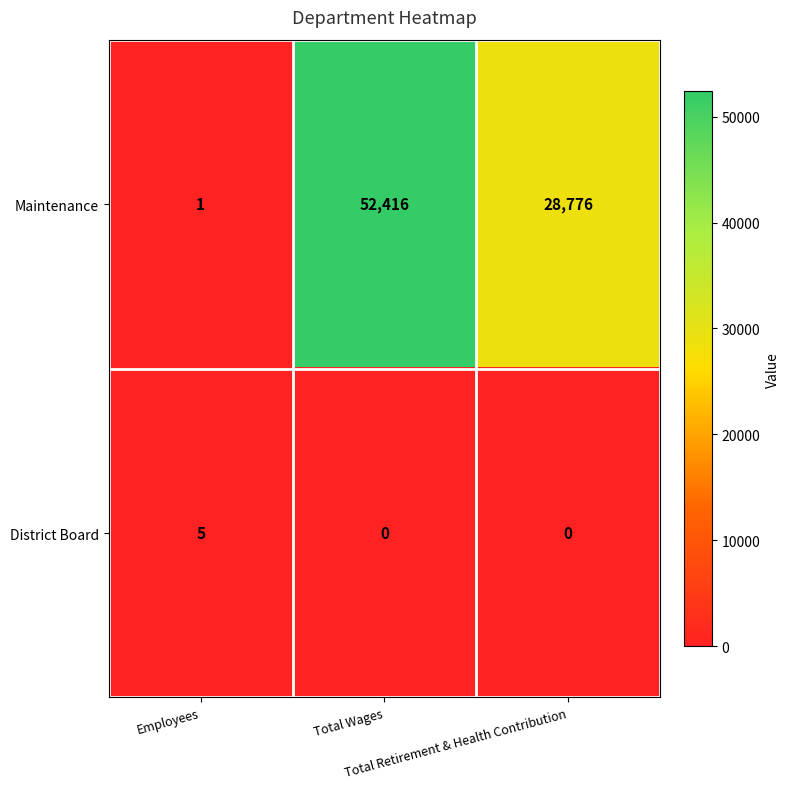

What is the sum of all Maintenance values?

81193